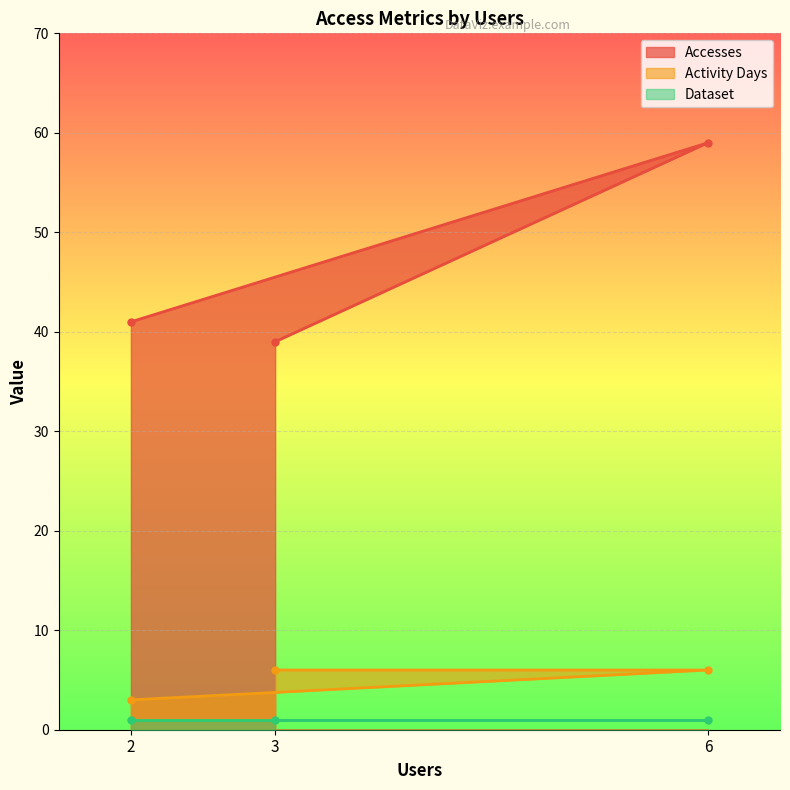

At how many categories does at least one series exceed 19?

3